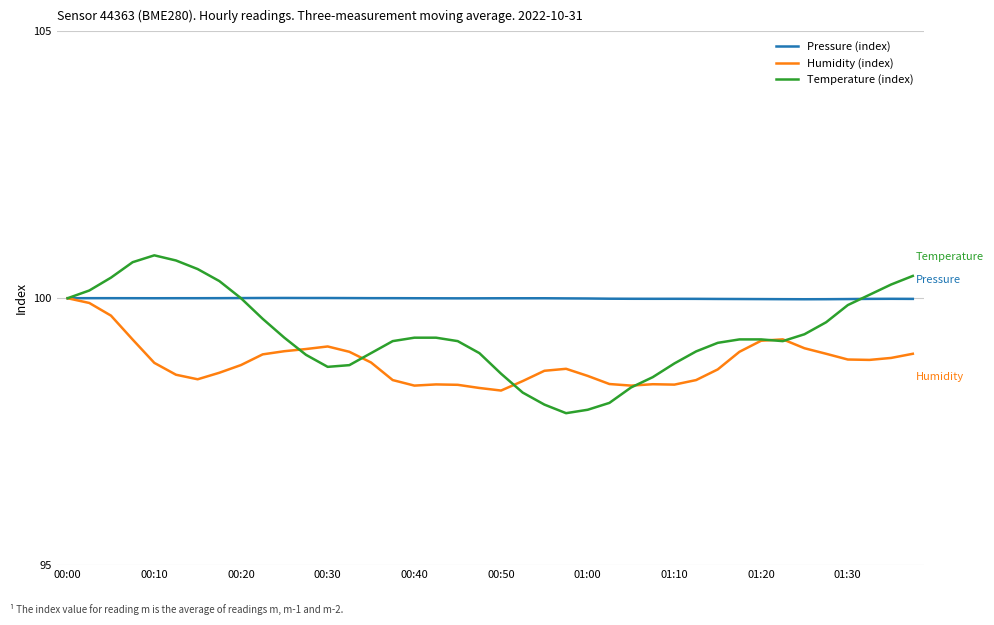

Which series has the largest total across all categories?

Pressure (index)